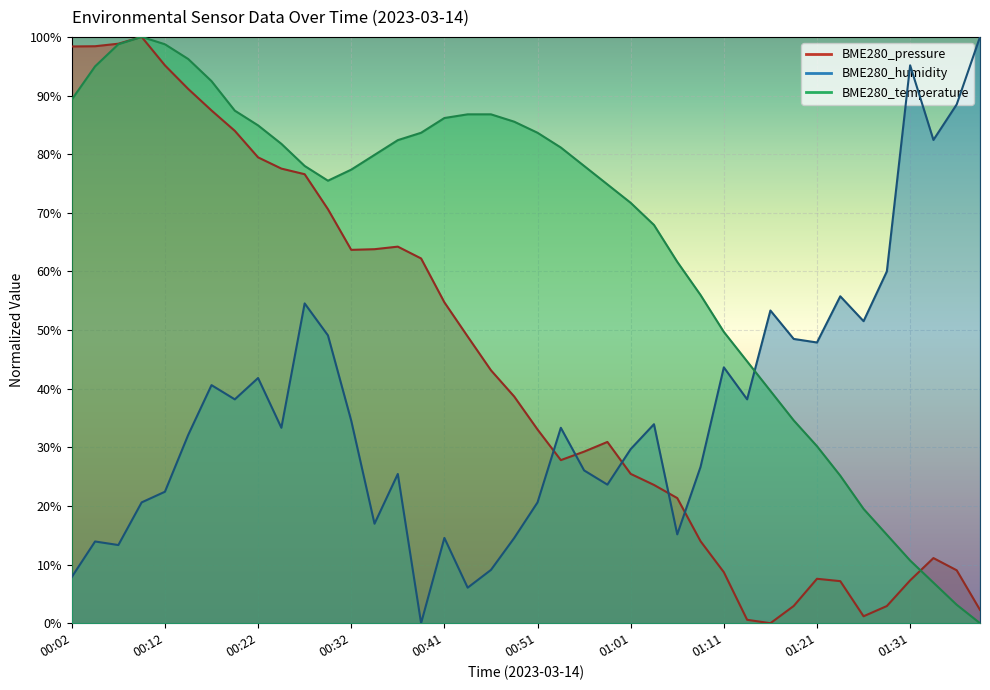

True or false: BME280_humidity and BME280_pressure cross at least once.

True